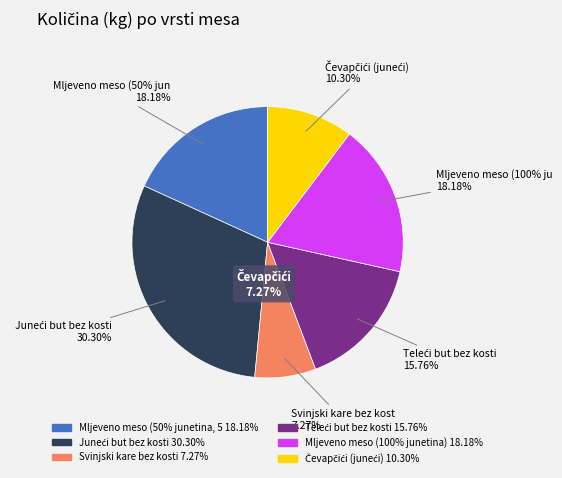

What is the ratio of the value at Svinjski kare bez kosti to the value at Mljeveno meso (100% junetina)?

0.4